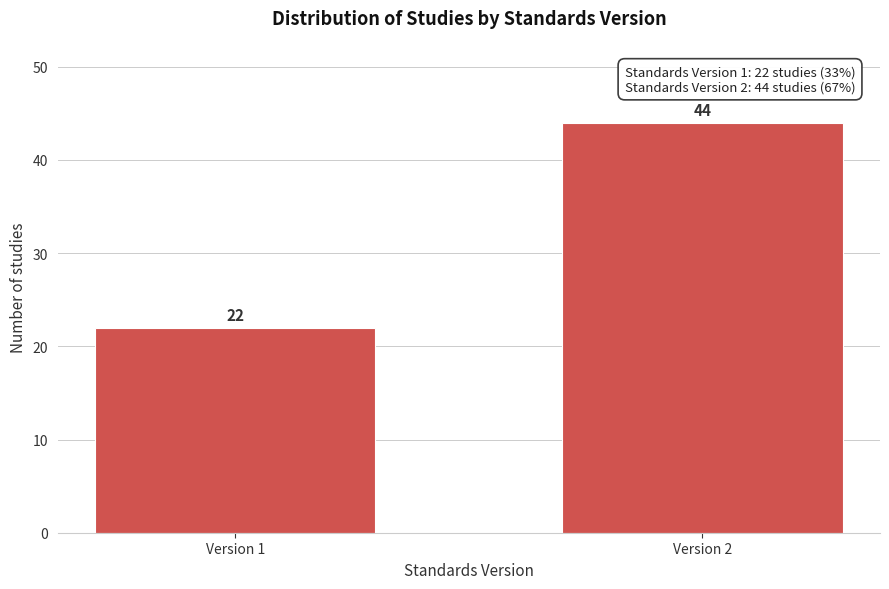

Reading left to right, extract all data points from this chart.

22	44